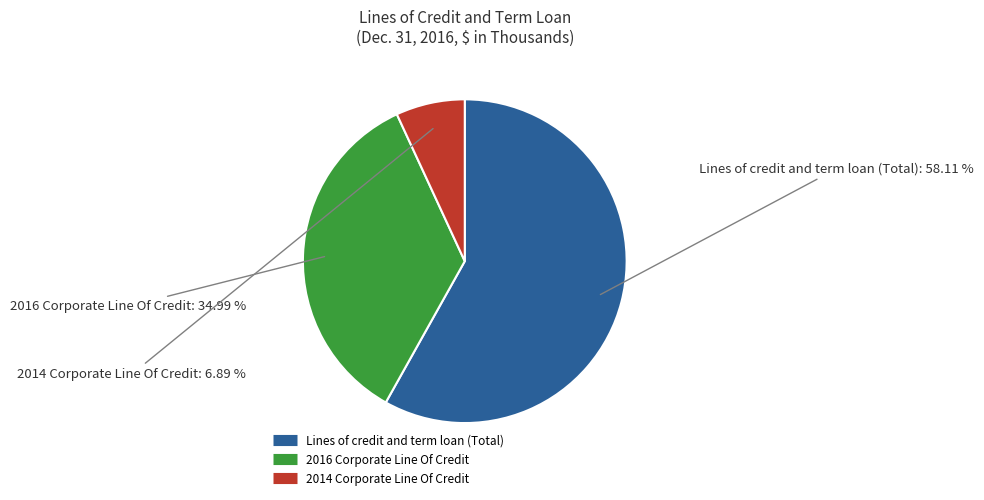

What percentage is NOT represented by 2014 Corporate Line Of Credit?

93.1%